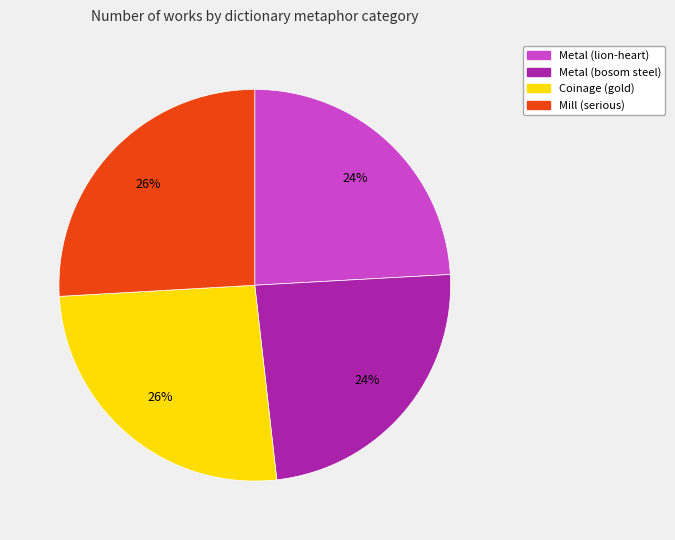

How many segments does this pie chart have?

4